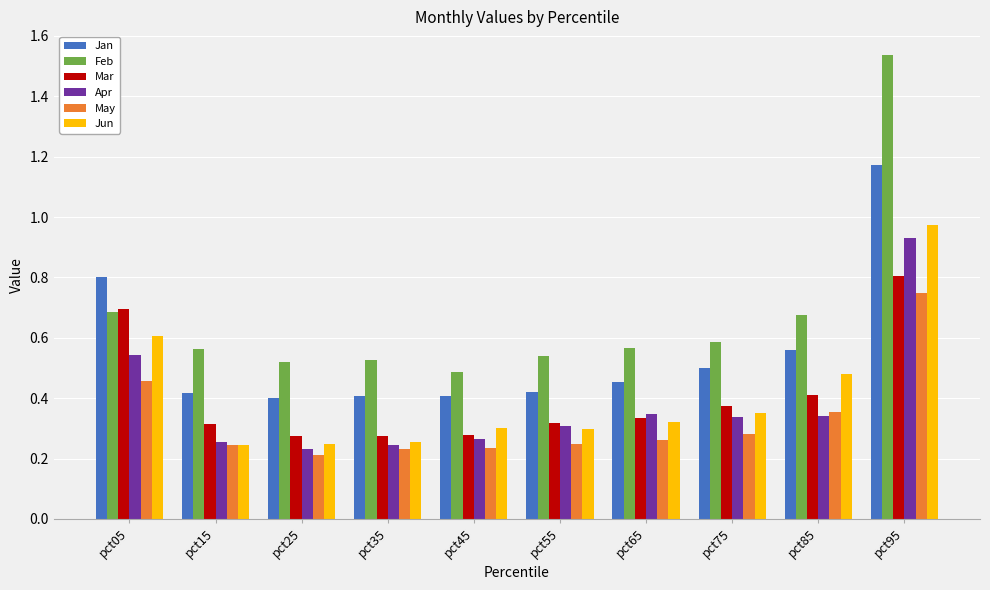

Which series changed the most between pct15 and pct55?

Jun